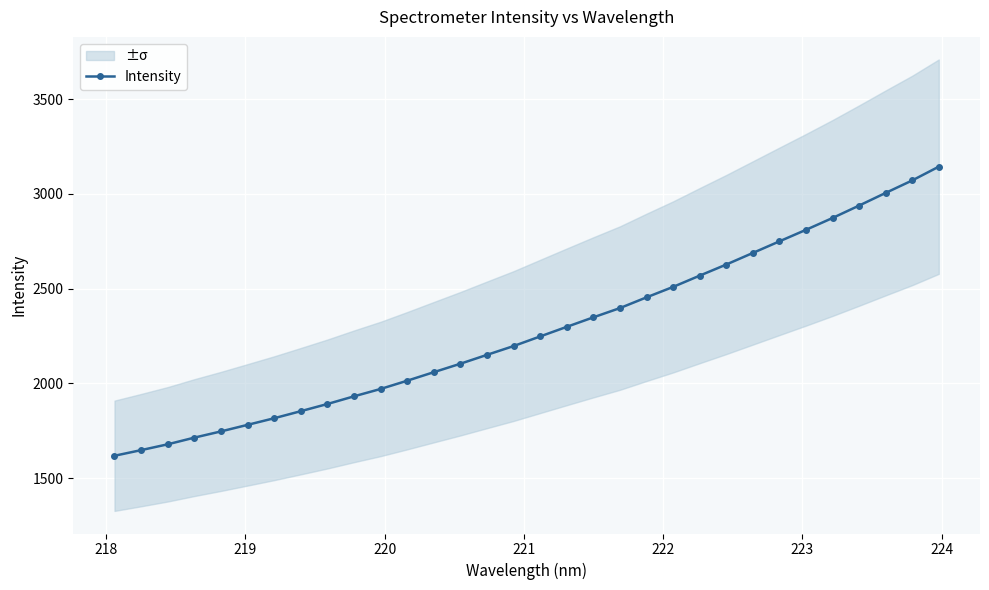

Reading right to left, transcribe all the data shown in this chart.

3143.8	3071.2	3005.3	2938.4	2872.9	2810.4	2749.6	2688.3	2627.2	2568.6	2509.1	2454.0	2397.4	2348.5	2298.3	2247.7	2196.9	2150.5	2103.7	2059.0	2014.0	1970.4	1931.5	1891.0	1853.1	1815.9	1780.9	1746.3	1713.5	1678.2	1647.5	1617.7